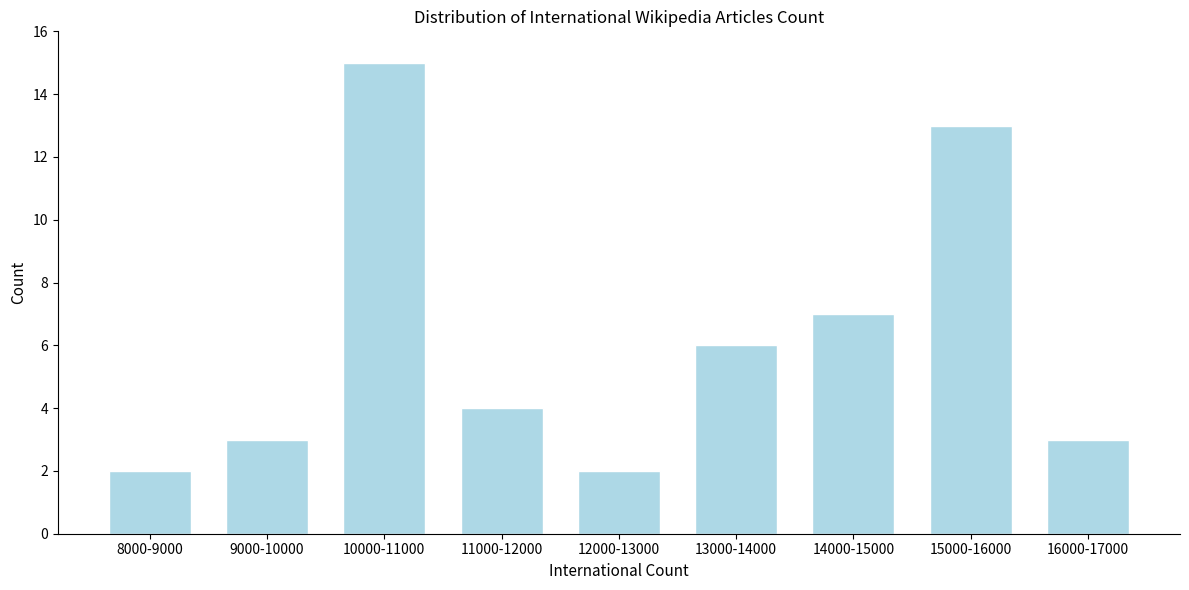

Reading left to right, extract all data points from this chart.

2	3	15	4	2	6	7	13	3